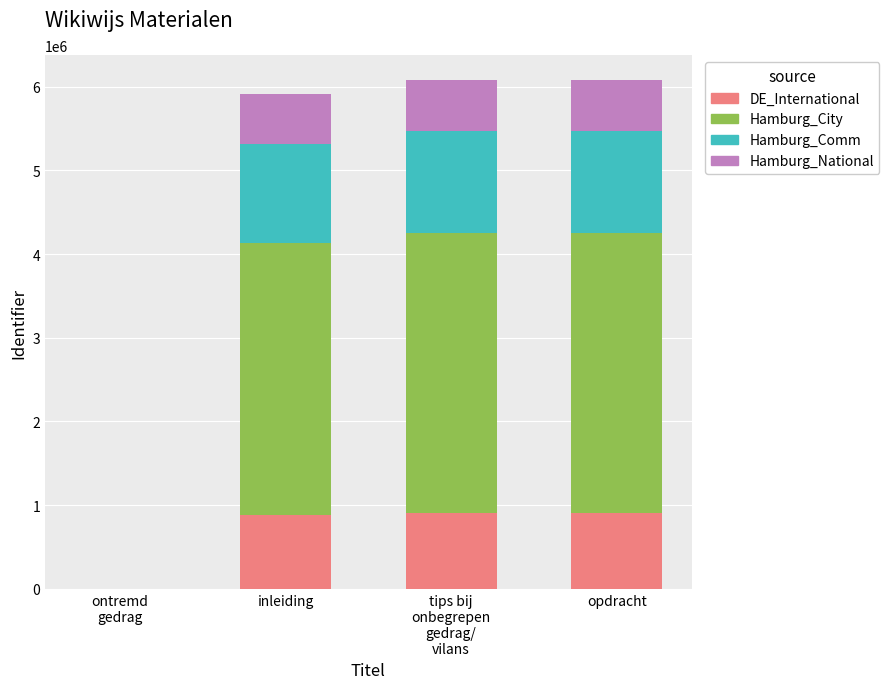

The DE_International series shows 542924.2 at inleiding. True or false?

False